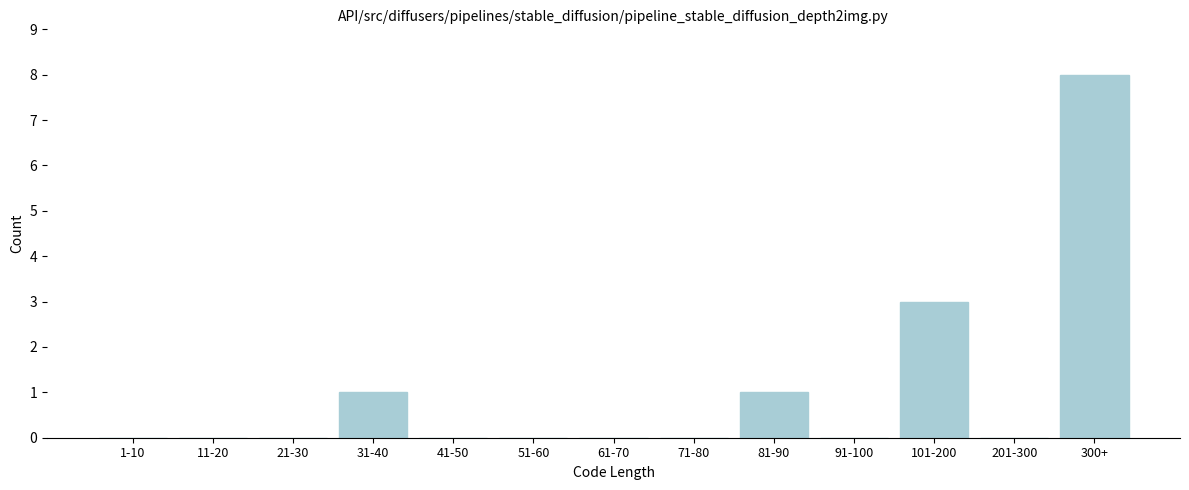

Reading right to left, transcribe all the data shown in this chart.

300+=8	201-300=0	101-200=3	91-100=0	81-90=1	71-80=0	61-70=0	51-60=0	41-50=0	31-40=1	21-30=0	11-20=0	1-10=0